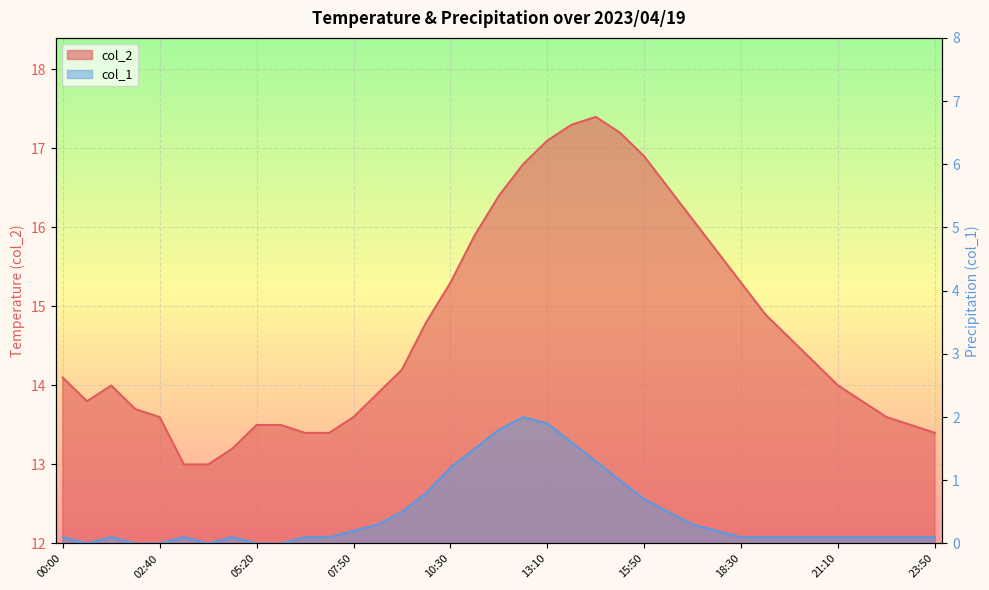

What is the label of the 7th point from the left?

04:00